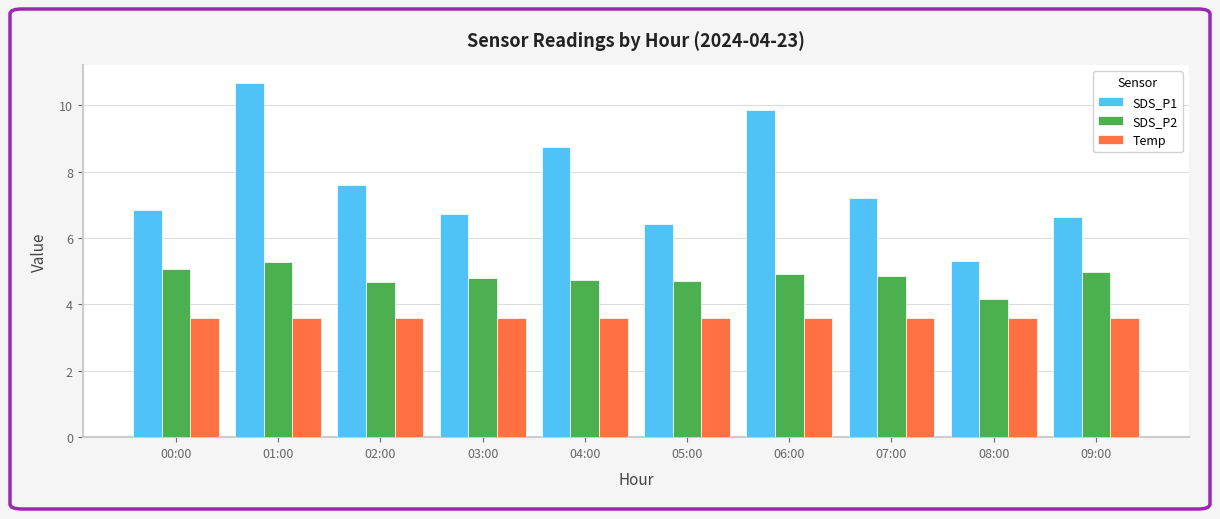

What is the label of the 1st bar from the right?

09:00